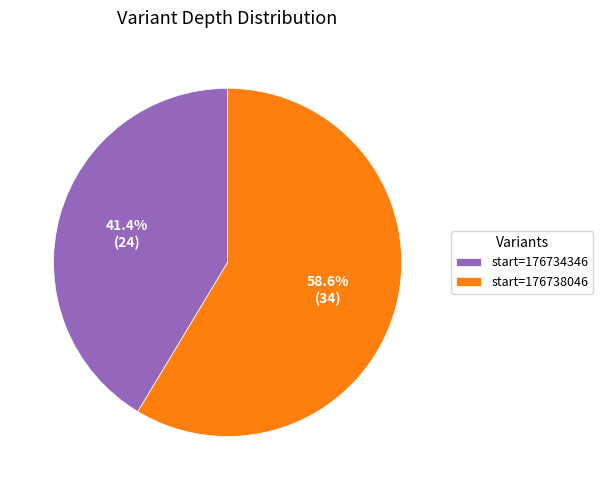

Which slice is the largest?

start=176738046